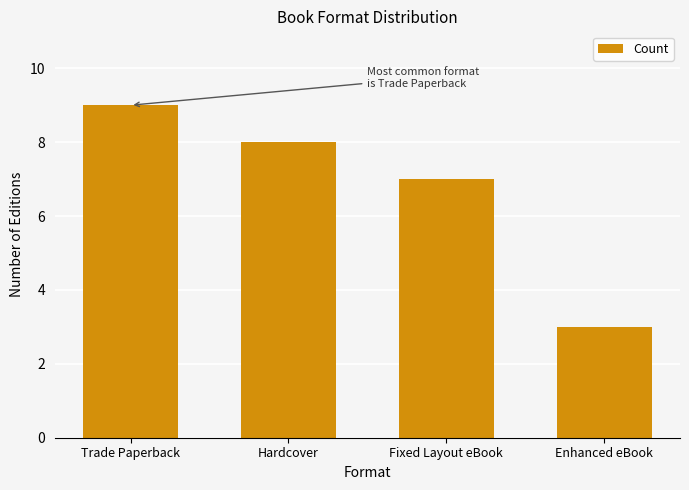

What is the difference between the second highest and second lowest values?

1